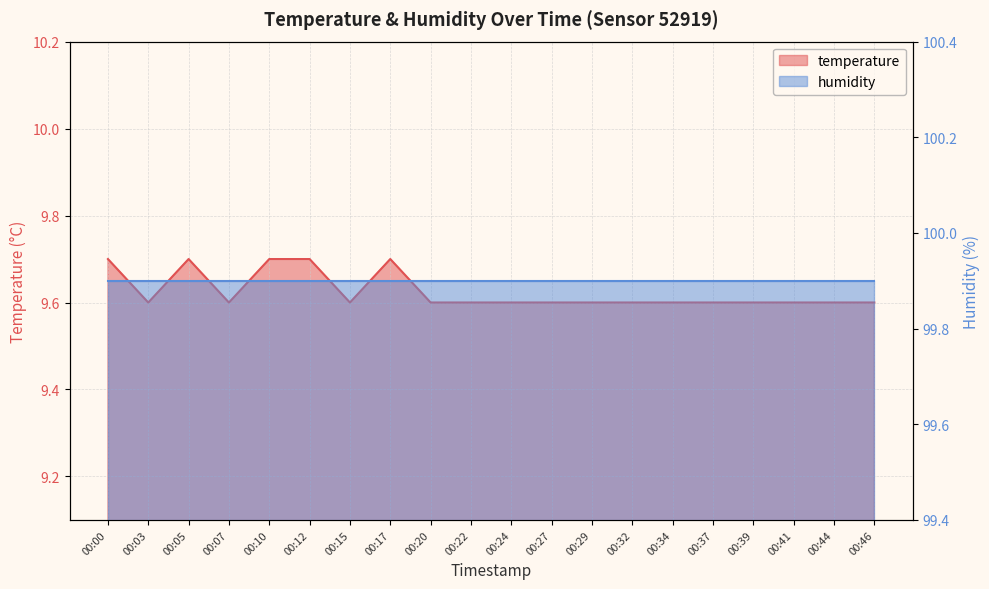

Reading left to right, extract all data points from this chart.

9.7	9.6	9.7	9.6	9.7	9.7	9.6	9.7	9.6	9.6	9.6	9.6	9.6	9.6	9.6	9.6	9.6	9.6	9.6	9.6